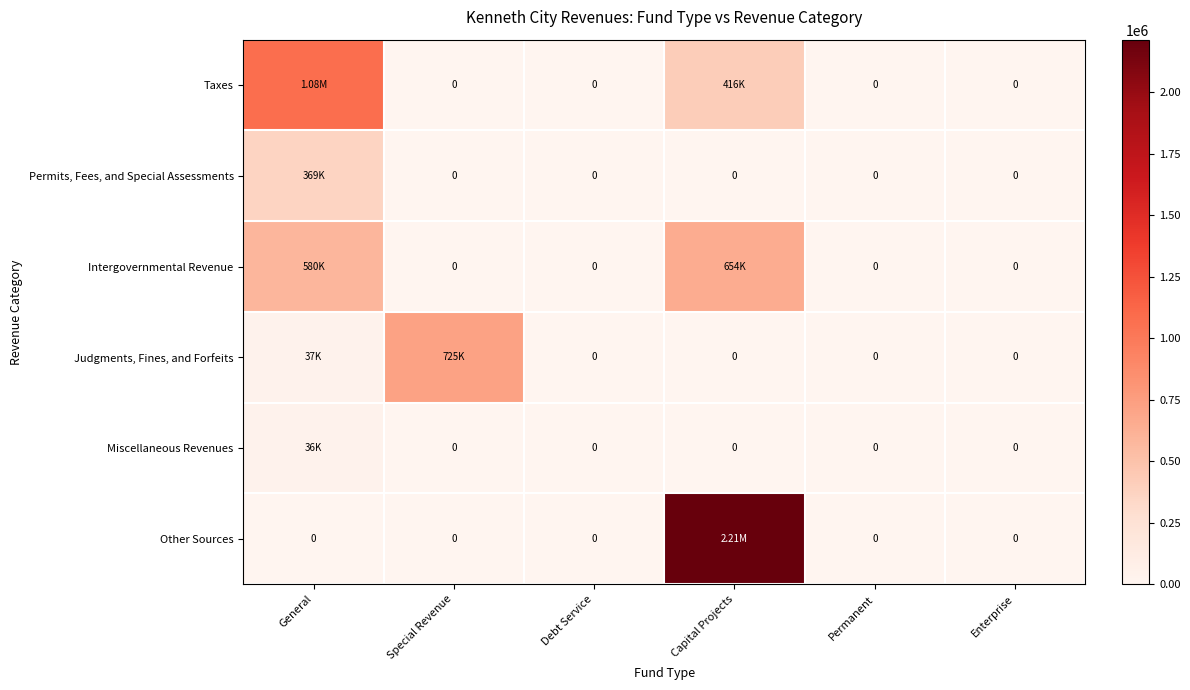

True or false: Miscellaneous Revenues has a value of 13154 at Capital Projects.

False